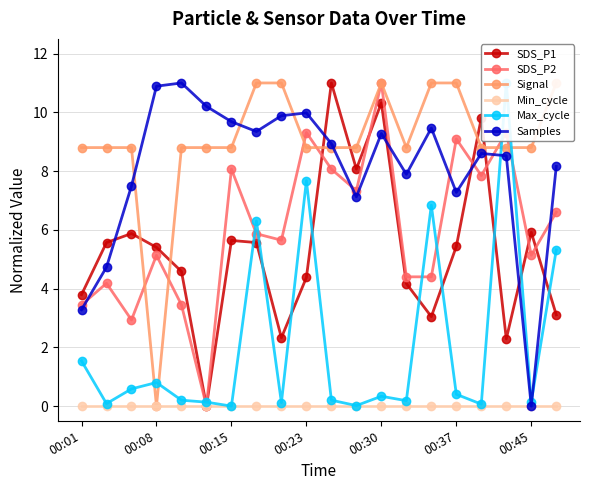

What is the total value across all series at 8?

29.0